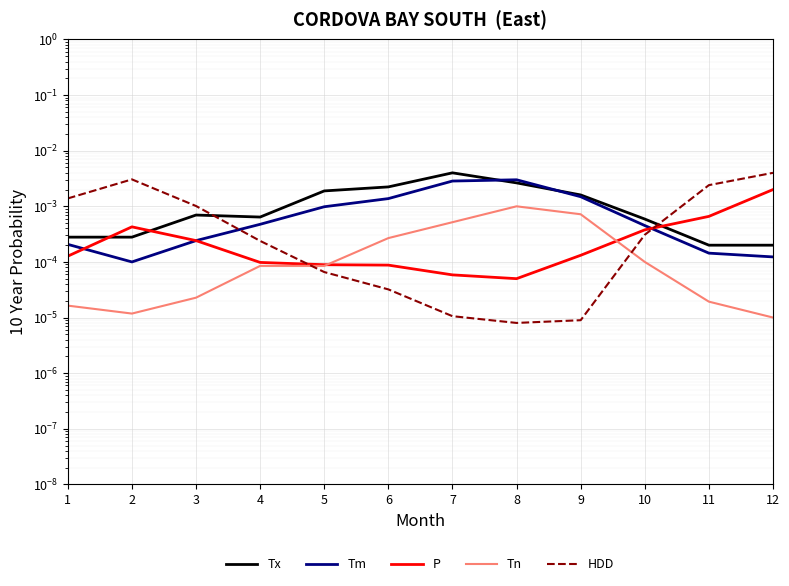

At which category is the sum across all series the highest?

7